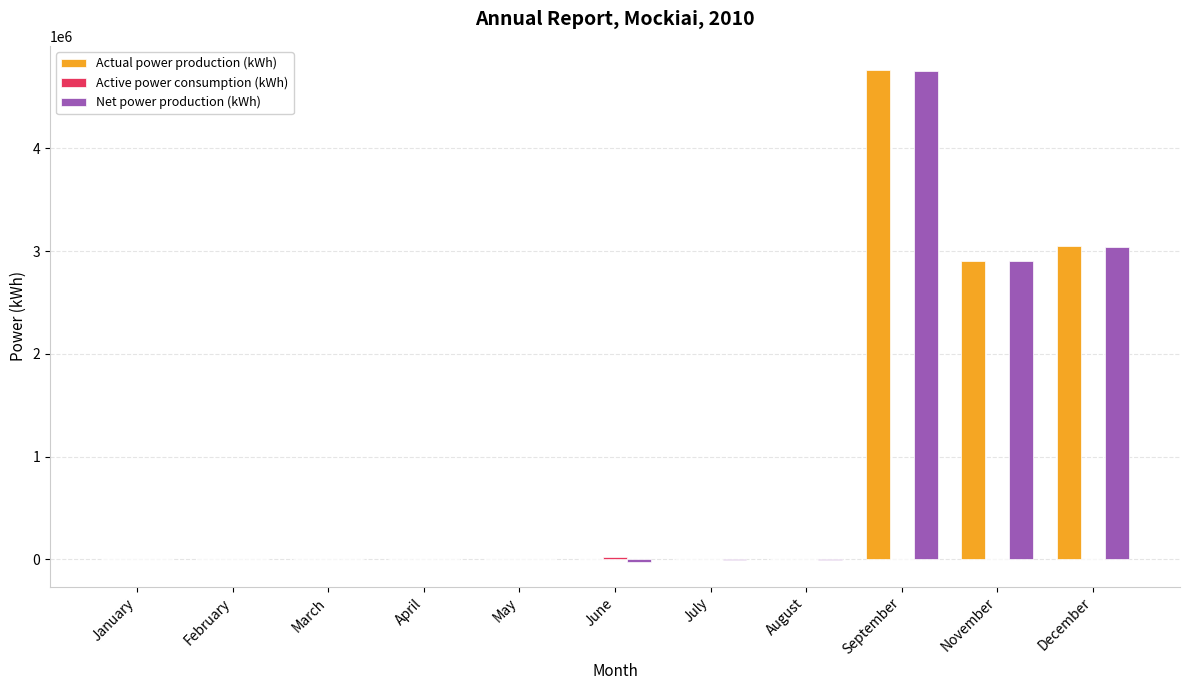

Is it true that Actual power production (kWh) equals 3050175 at December?

True